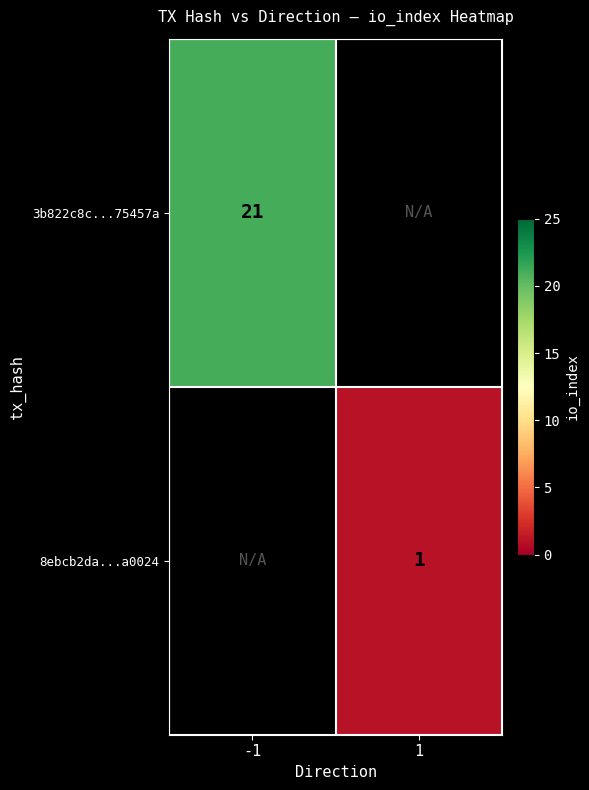

True or false: 3b822c8c...75457a has a value of 13 at -1.

False